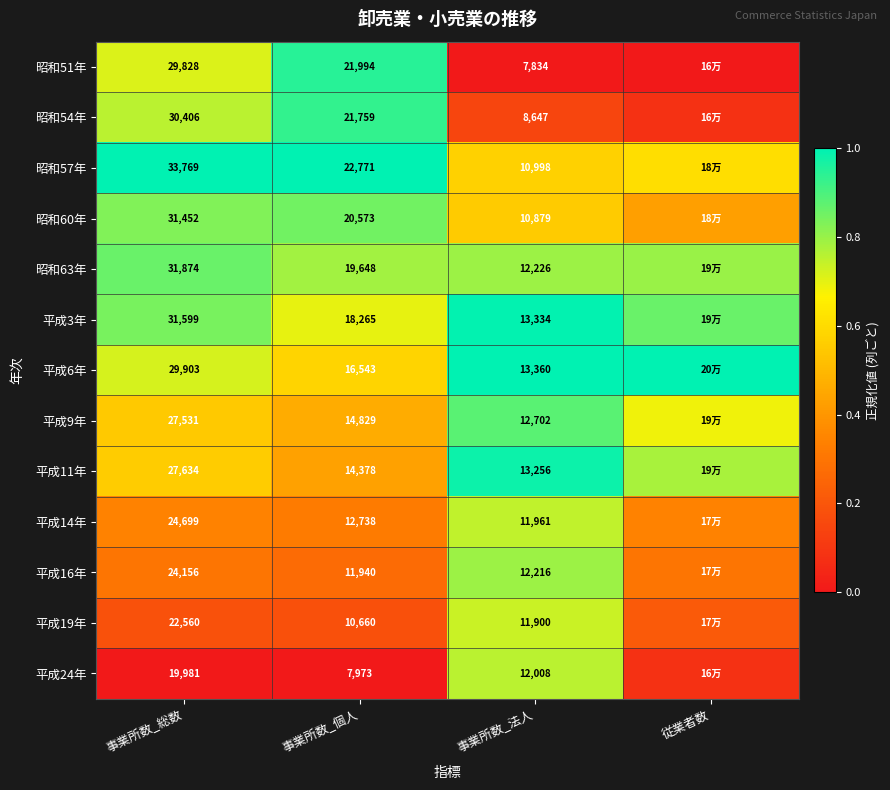

Is the value of 昭和63年 at 事業所数_総数 greater than the value of 昭和57年 at 事業所数_法人?

Yes